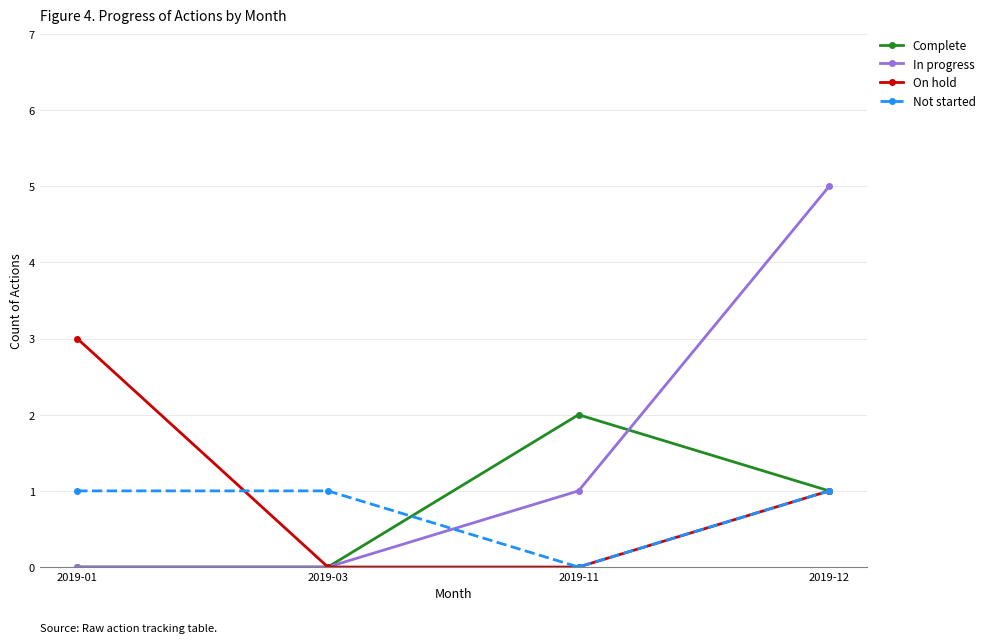

Which series has the widest spread of values?

In progress